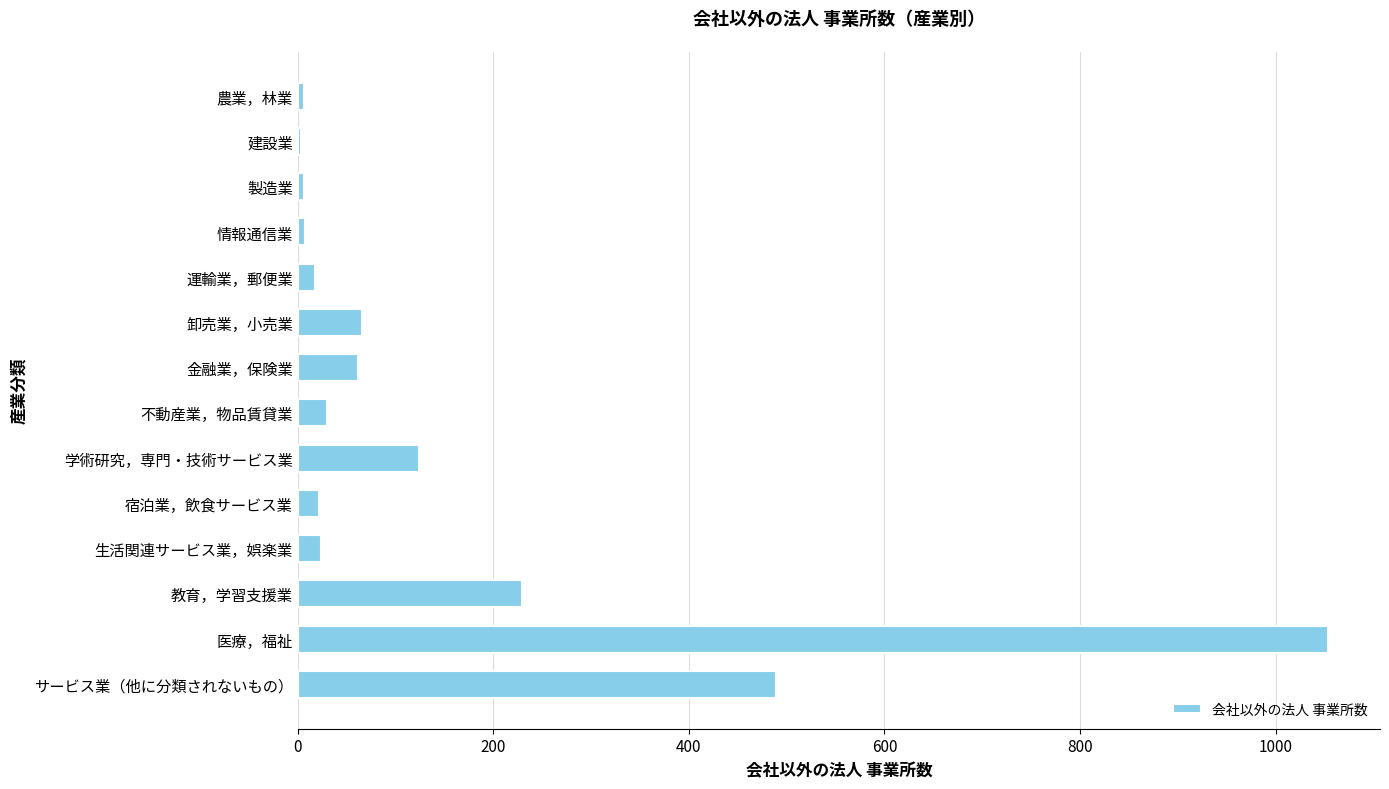

What is the sum of all values?

2140